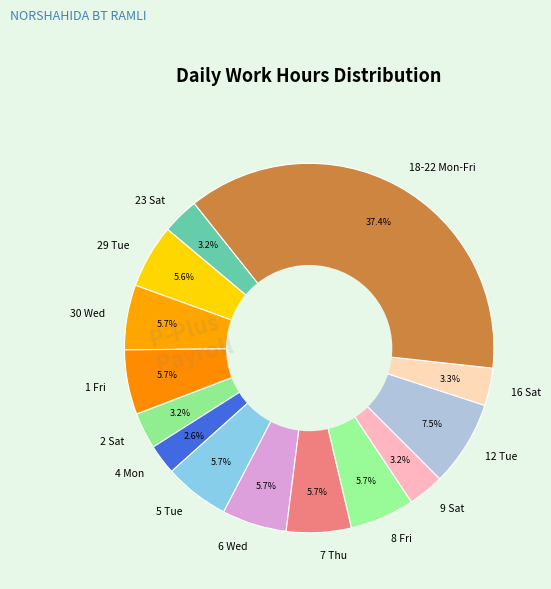

Is there a majority slice in this chart?

No